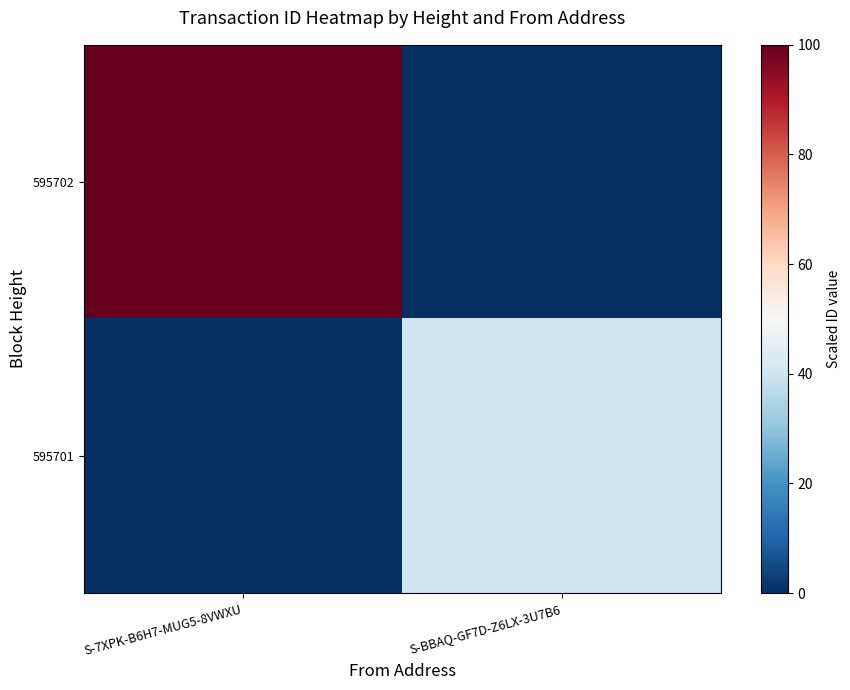

What is the total value across all series at S-7XPK-B6H7-MUG5-8VWXU?

100